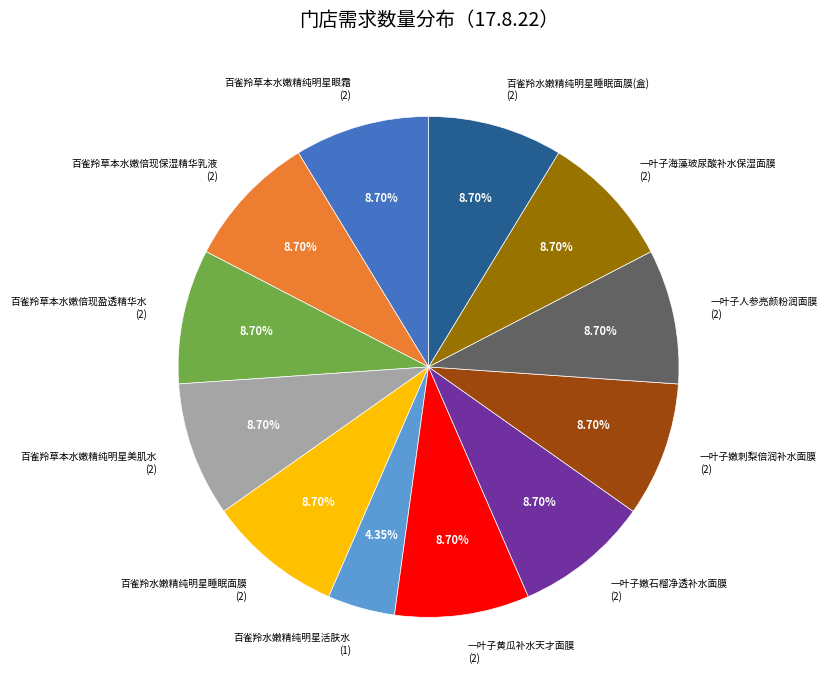

Is there a majority slice in this chart?

No